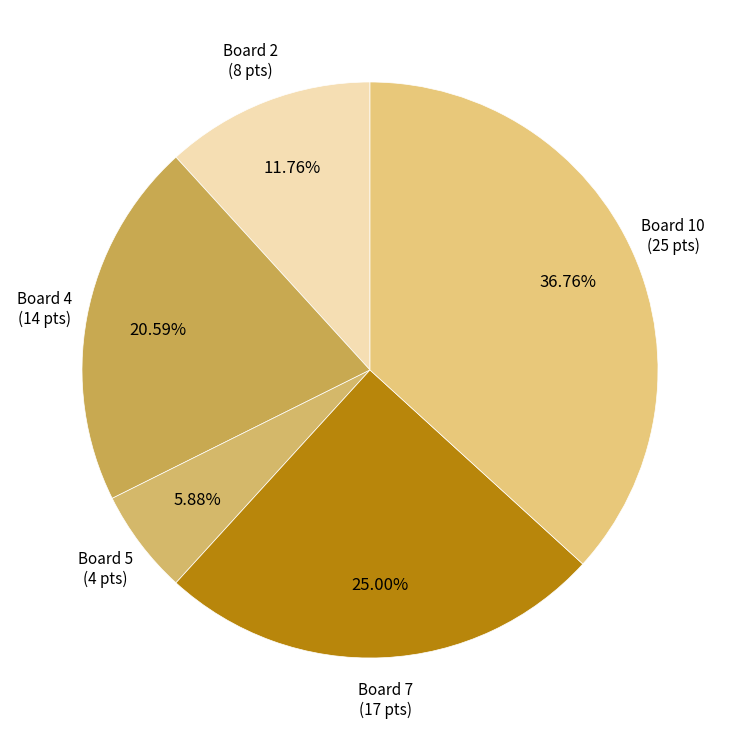

Does Board 10 (25 pts) account for over 50% of the chart?

No